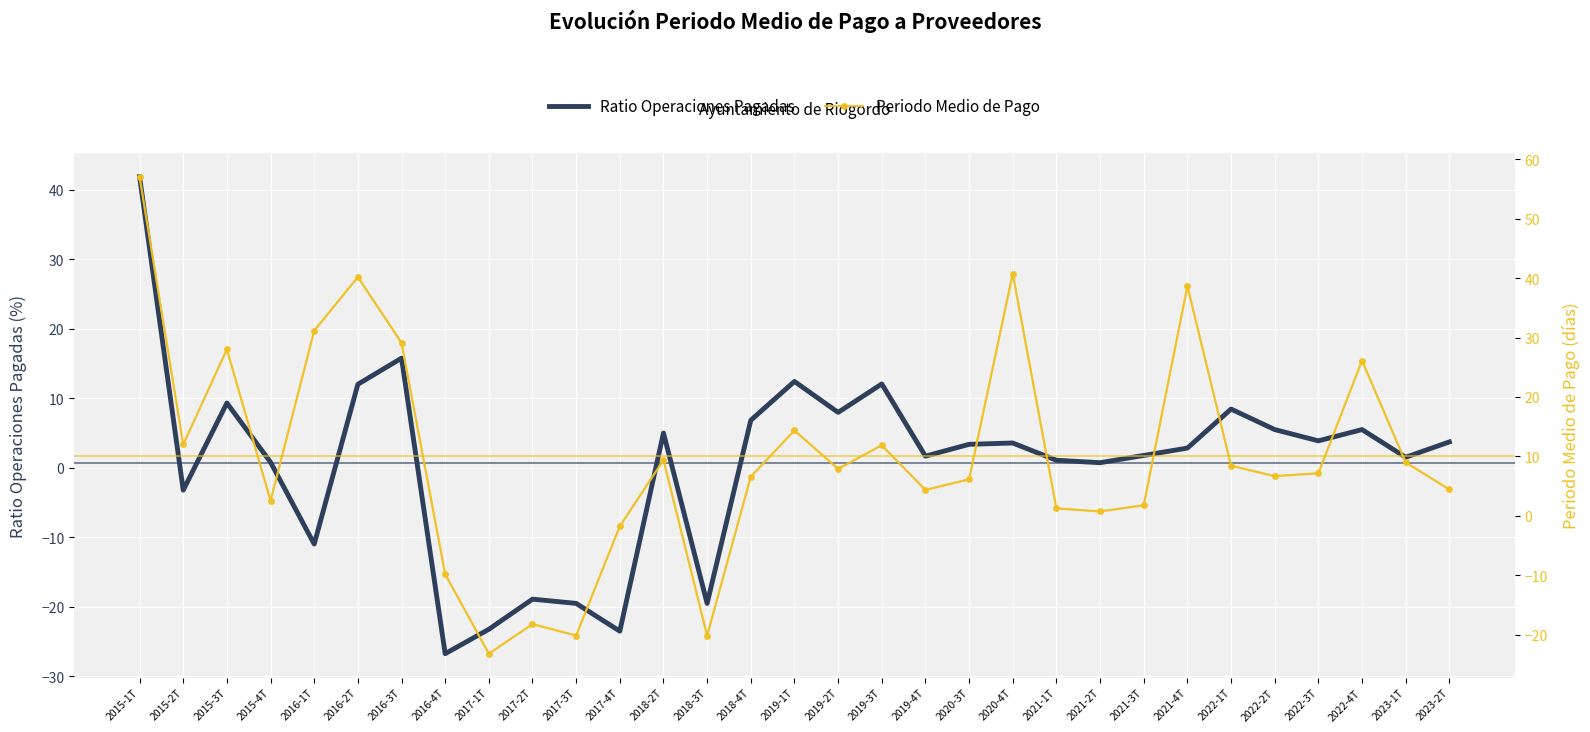

What is the value of the Ratio Operaciones Pagadas point at the 25th from the left?

2.8